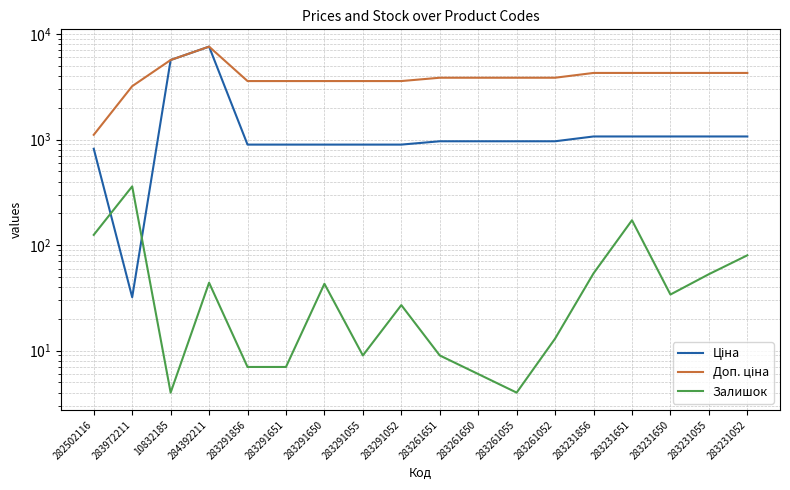

In Залишок, how many points are higher than both neighbors (excluding endpoints)?

5